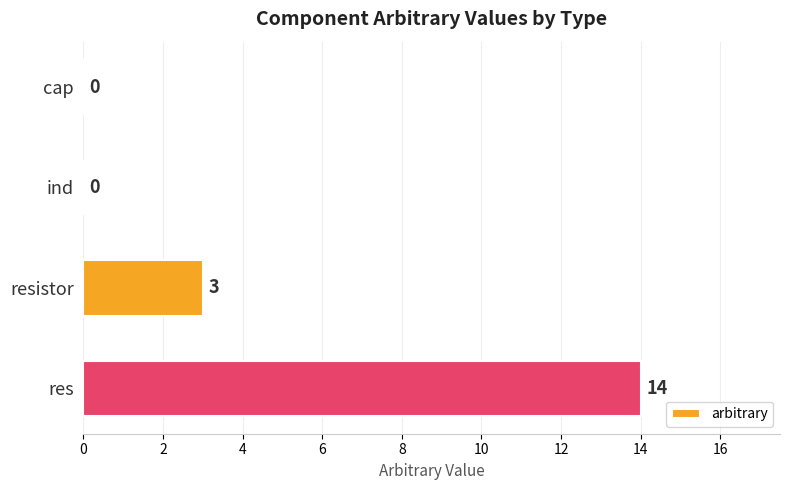

True or false: the data shows 3 at resistor.

True